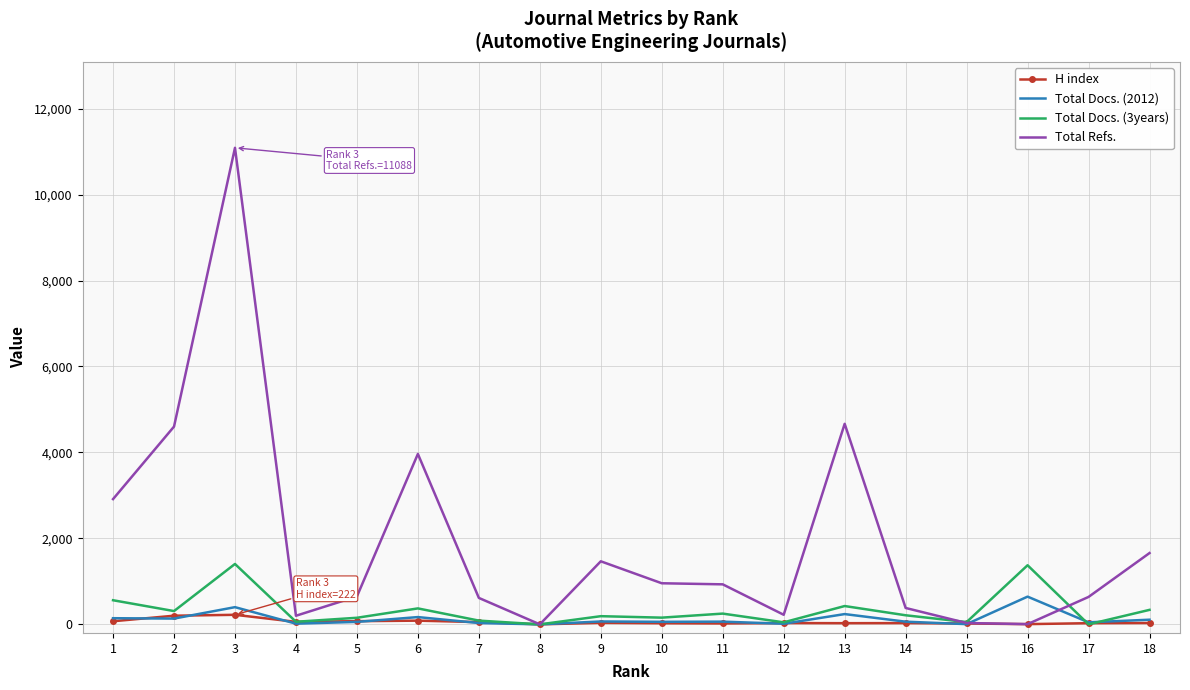

What is the difference between the Total Docs. (3years) values at 3 and 8?

1405